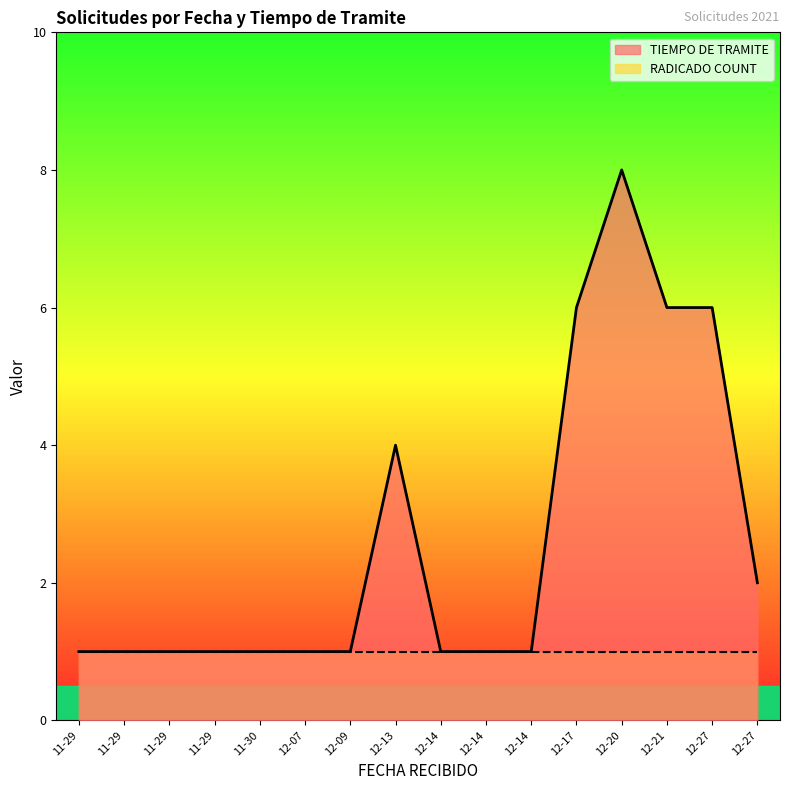

How many categories are shown in the chart?

16